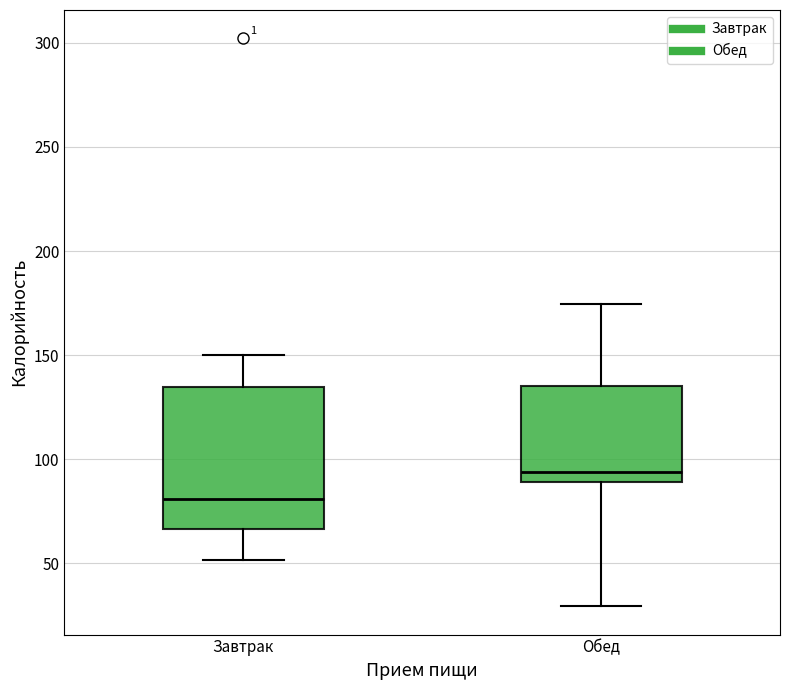

Comparing the boxes themselves (not the whiskers), which one is the tallest?

Завтрак